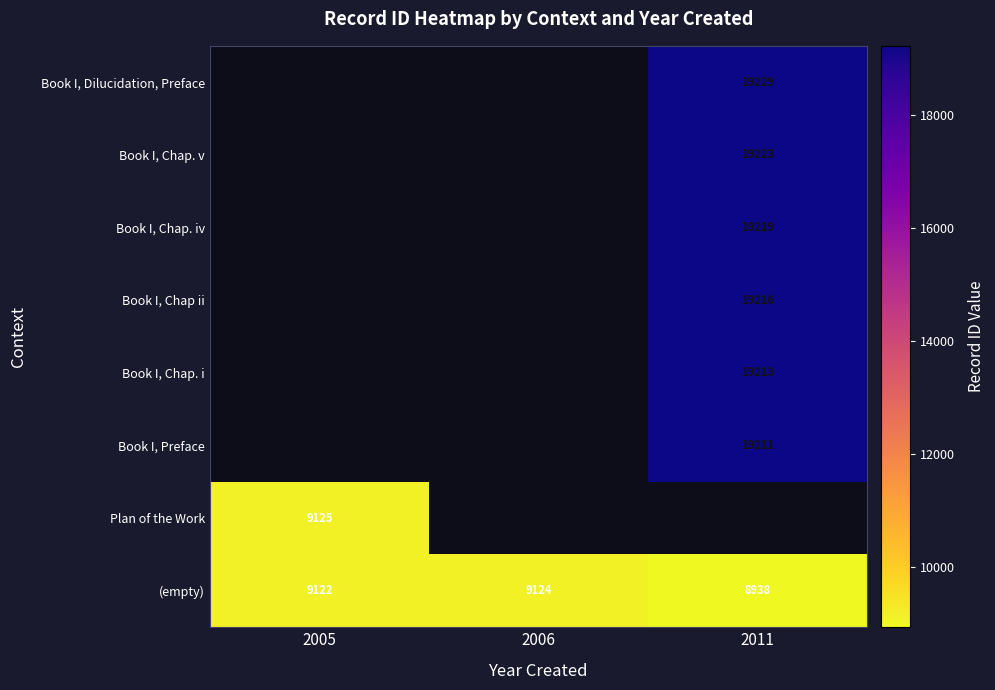

Rank the categories by (empty) value from highest to lowest.

2006, 2005, 2011